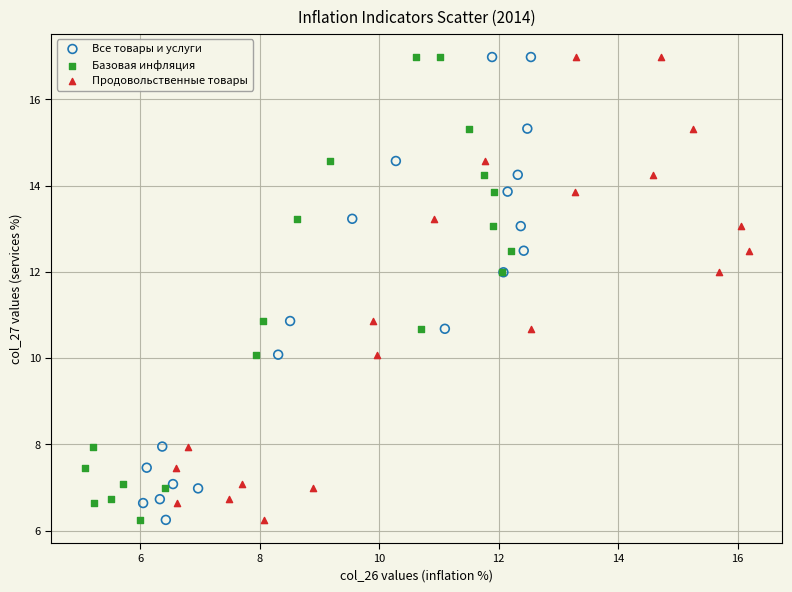

What are all the series names shown in the legend?

Все товары и услуги, Базовая инфляция, Продовольственные товары